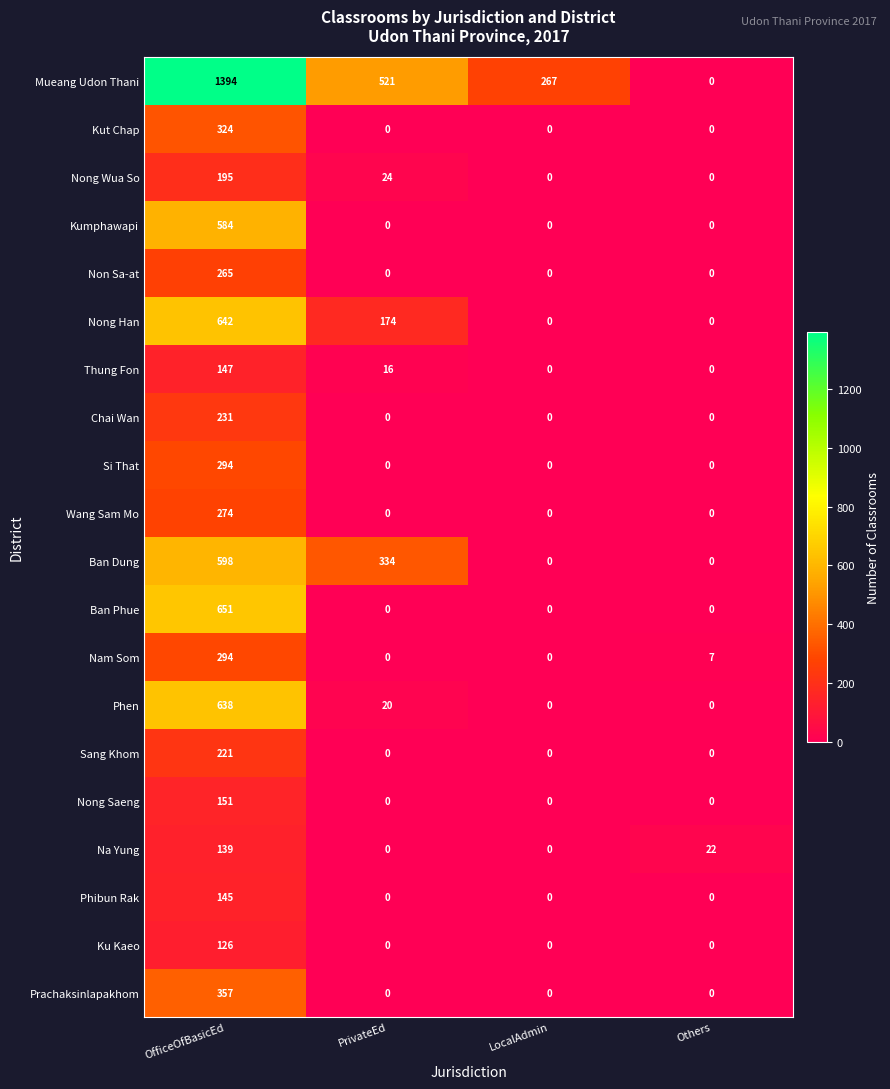

Which series has the largest total across all categories?

Mueang Udon Thani